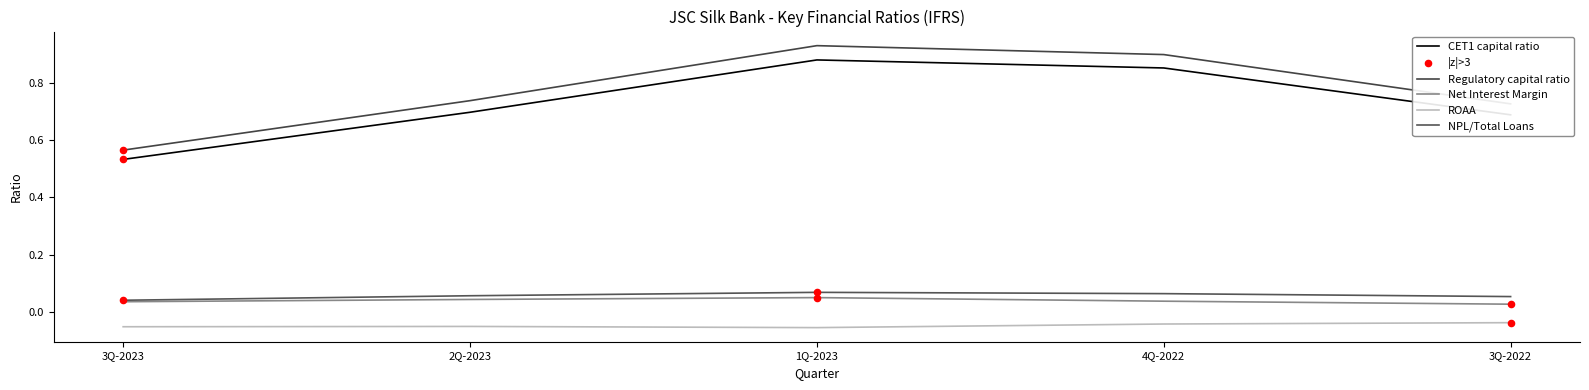

How many lines are shown in the chart?

5